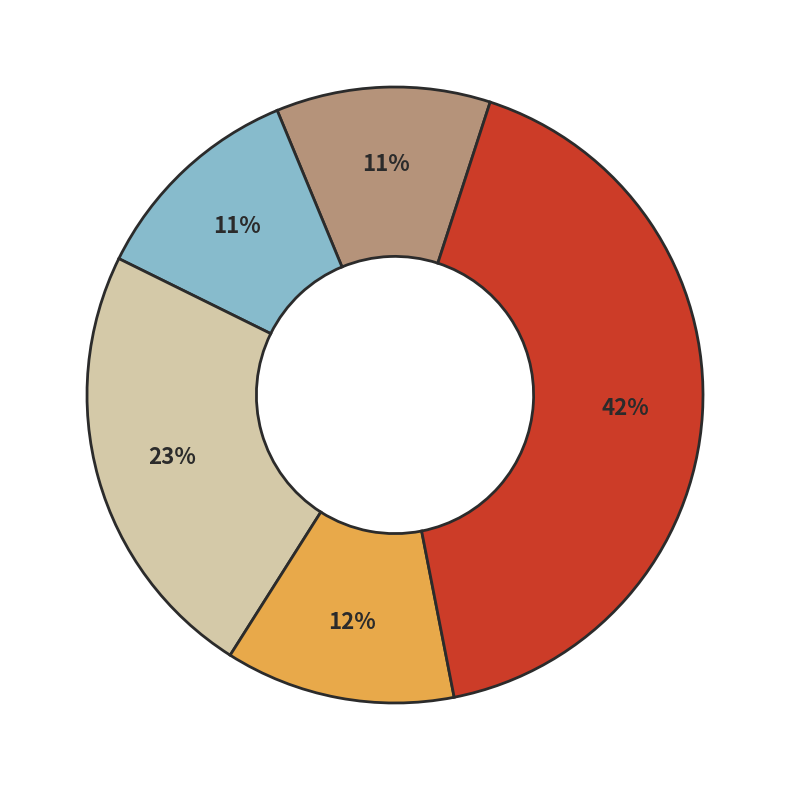

Does any single category account for the majority?

No